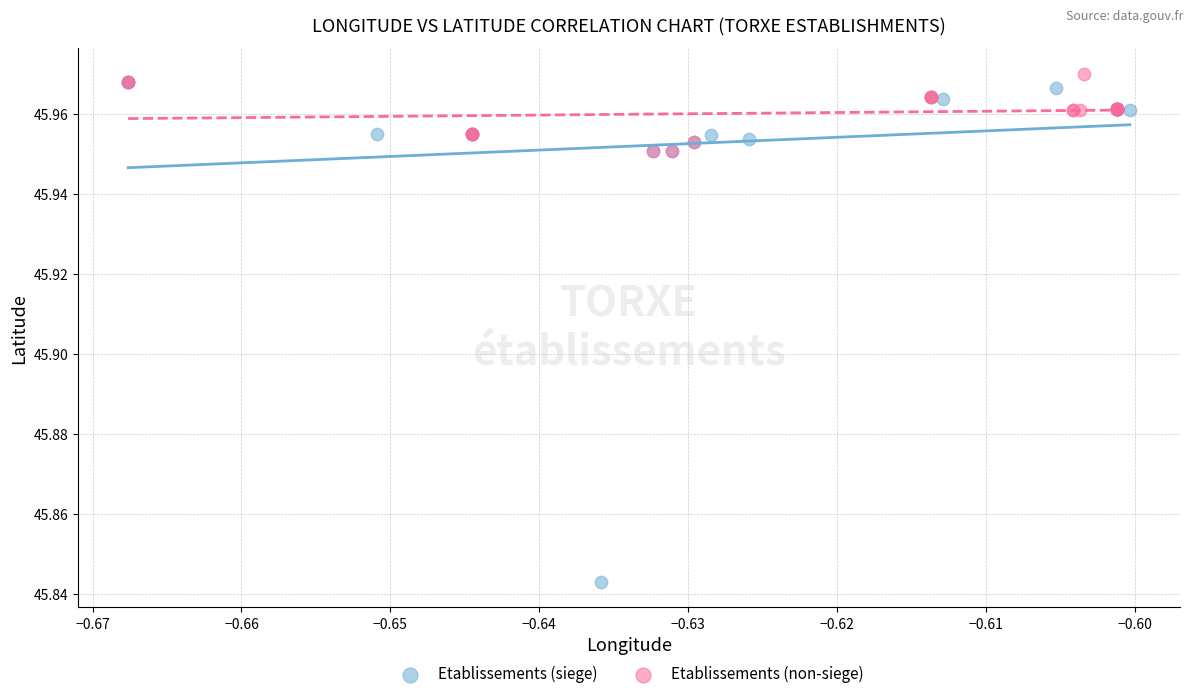

Which series has the widest spread of Y values?

Etablissements (siege)